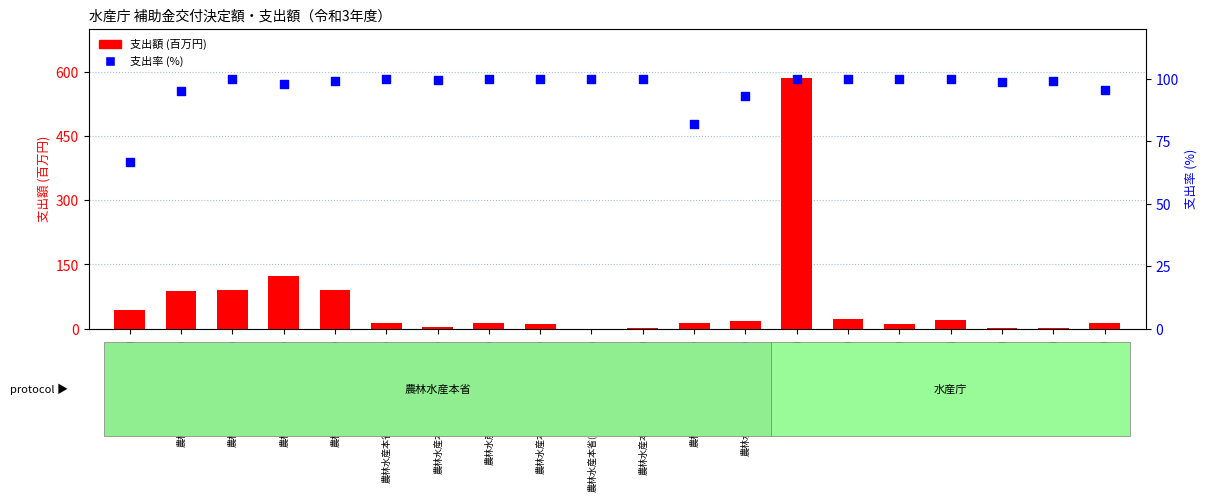

At which category is the sum across all series the highest?

水産庁(海外漁業協力)